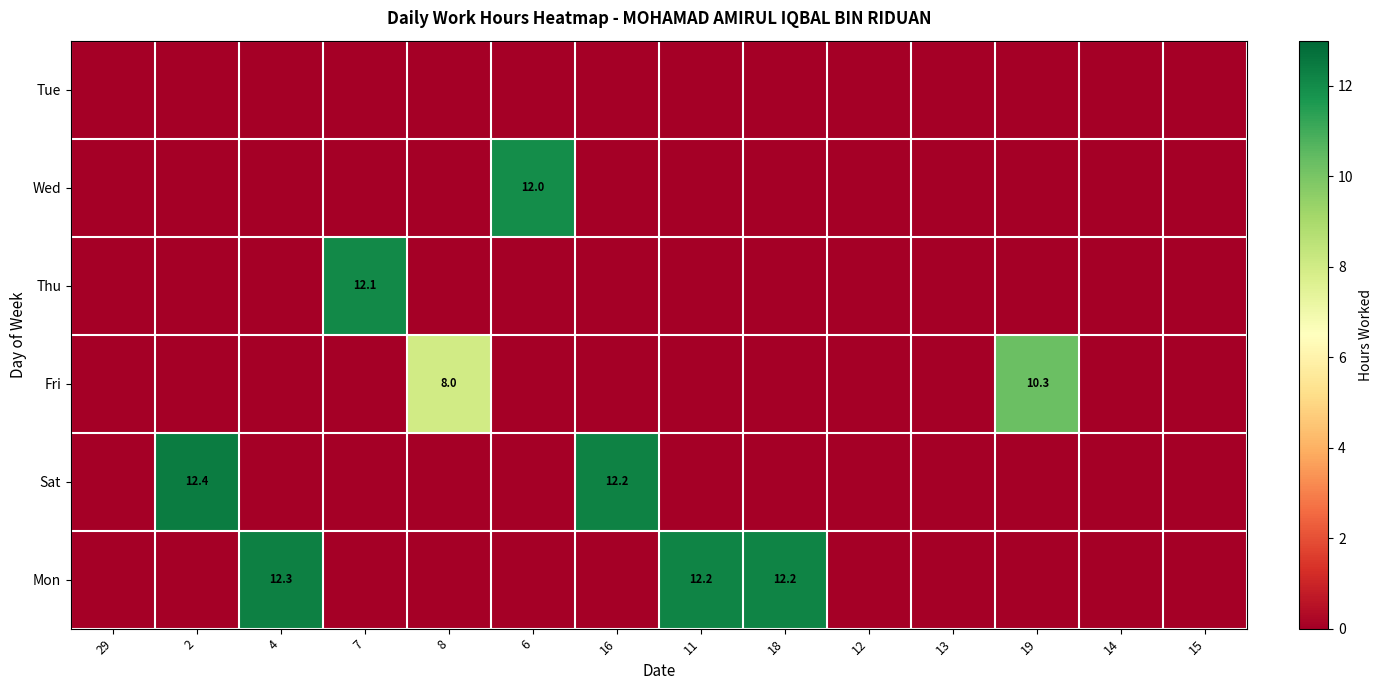

Which category has the lowest value across all series?

29